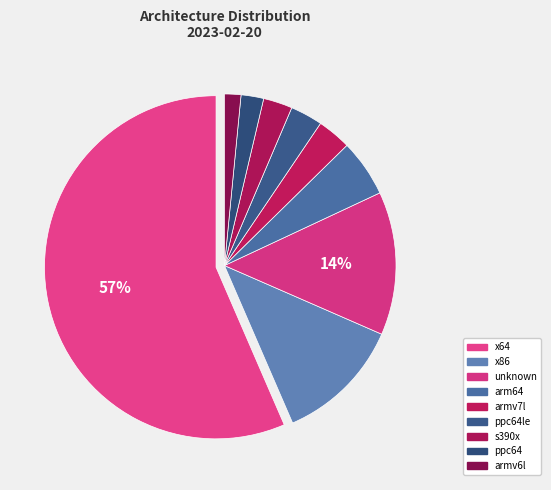

Count the number of slices in the pie.

9